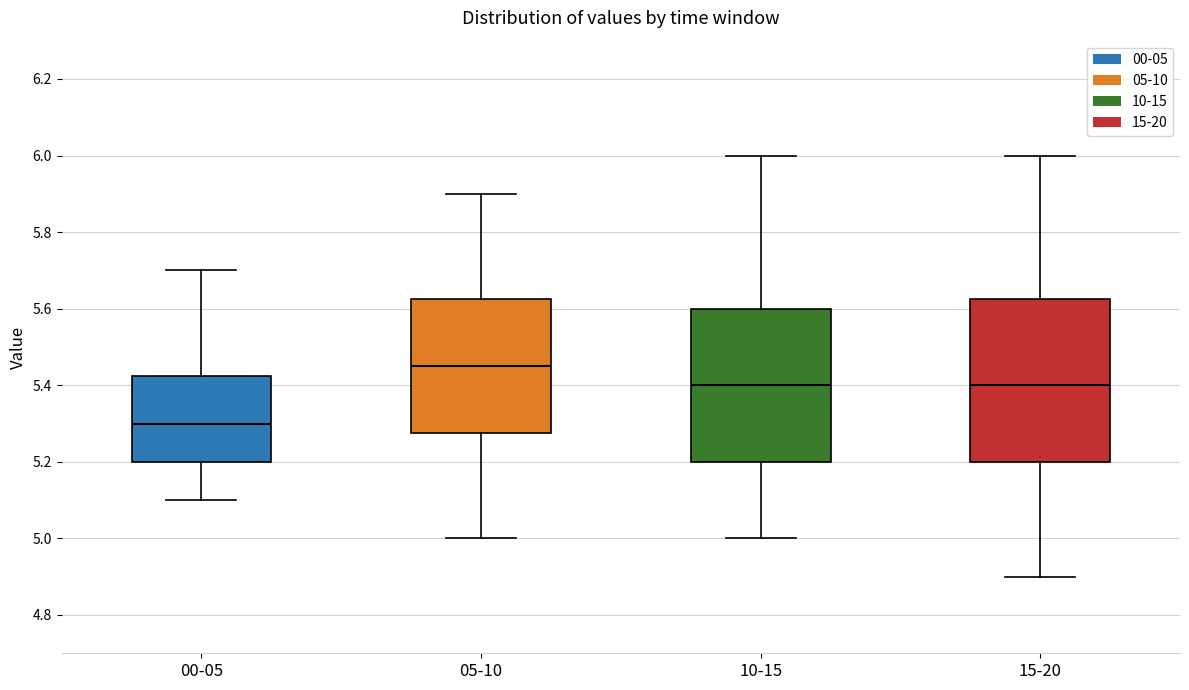

Reading left to right, transcribe this box plot: for each box, give where its median line is, the range the box spans, and where its two whiskers end, as read against the y-axis. The values are not printed on the chart, so give them approximately, as read against the axis.

00-05: median 5.30, box 5.20 to 5.42, whiskers 5.10 to 5.70
05-10: median 5.46, box 5.28 to 5.62, whiskers 5.00 to 5.90
10-15: median 5.40, box 5.20 to 5.60, whiskers 5.00 to 6.00
15-20: median 5.40, box 5.20 to 5.62, whiskers 4.90 to 6.00